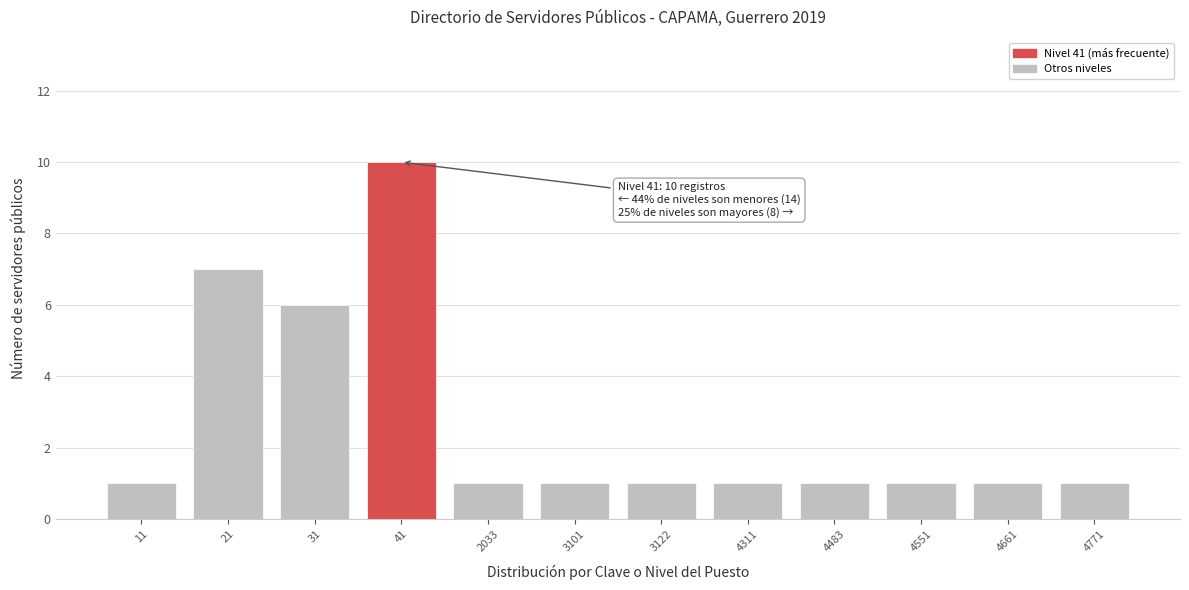

Reading left to right, transcribe all the data shown in this chart.

11=1	21=7	31=6	41=10	2033=1	3101=1	3122=1	4311=1	4483=1	4551=1	4661=1	4771=1